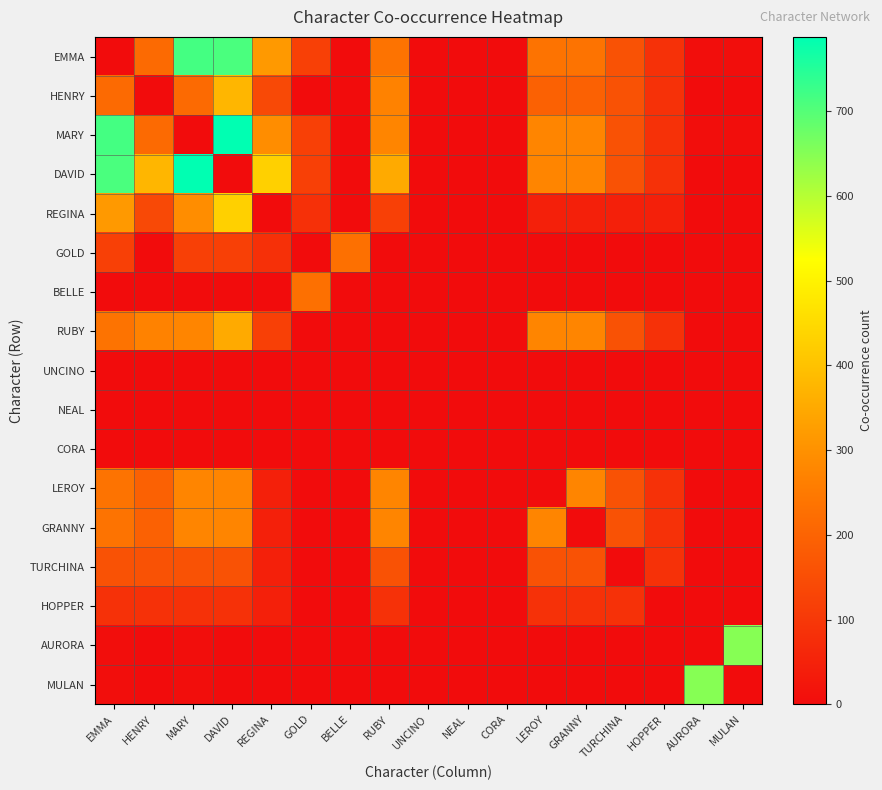

Reading right to left, extract all data points from this chart.

EMMA: MULAN=6	AURORA=6	HOPPER=85	TURCHINA=159	GRANNY=234	LEROY=234	CORA=0	NEAL=0	UNCINO=0	RUBY=234	BELLE=0	GOLD=120	REGINA=316	DAVID=711	MARY=717	HENRY=214	EMMA=0
HENRY: MULAN=0	AURORA=0	HOPPER=85	TURCHINA=159	GRANNY=195	LEROY=195	CORA=0	NEAL=0	UNCINO=0	RUBY=270	BELLE=0	GOLD=0	REGINA=139	DAVID=376	MARY=214	HENRY=0	EMMA=214
MARY: MULAN=6	AURORA=6	HOPPER=85	TURCHINA=159	GRANNY=277	LEROY=277	CORA=0	NEAL=0	UNCINO=0	RUBY=277	BELLE=0	GOLD=120	REGINA=292	DAVID=788	MARY=0	HENRY=214	EMMA=717
DAVID: MULAN=0	AURORA=0	HOPPER=85	TURCHINA=159	GRANNY=277	LEROY=277	CORA=0	NEAL=0	UNCINO=0	RUBY=352	BELLE=0	GOLD=120	REGINA=428	DAVID=0	MARY=788	HENRY=376	EMMA=711
REGINA: MULAN=0	AURORA=0	HOPPER=45	TURCHINA=45	GRANNY=45	LEROY=45	CORA=0	NEAL=0	UNCINO=0	RUBY=120	BELLE=0	GOLD=83	REGINA=0	DAVID=428	MARY=292	HENRY=139	EMMA=316
GOLD: MULAN=0	AURORA=0	HOPPER=0	TURCHINA=0	GRANNY=0	LEROY=0	CORA=0	NEAL=0	UNCINO=0	RUBY=0	BELLE=228	GOLD=0	REGINA=83	DAVID=120	MARY=120	HENRY=0	EMMA=120
BELLE: MULAN=0	AURORA=0	HOPPER=0	TURCHINA=0	GRANNY=0	LEROY=0	CORA=0	NEAL=0	UNCINO=0	RUBY=0	BELLE=0	GOLD=228	REGINA=0	DAVID=0	MARY=0	HENRY=0	EMMA=0
RUBY: MULAN=0	AURORA=0	HOPPER=85	TURCHINA=159	GRANNY=277	LEROY=277	CORA=0	NEAL=0	UNCINO=0	RUBY=0	BELLE=0	GOLD=0	REGINA=120	DAVID=352	MARY=277	HENRY=270	EMMA=234
UNCINO: MULAN=0	AURORA=0	HOPPER=0	TURCHINA=0	GRANNY=0	LEROY=0	CORA=0	NEAL=0	UNCINO=0	RUBY=0	BELLE=0	GOLD=0	REGINA=0	DAVID=0	MARY=0	HENRY=0	EMMA=0
NEAL: MULAN=0	AURORA=0	HOPPER=0	TURCHINA=0	GRANNY=0	LEROY=0	CORA=0	NEAL=0	UNCINO=0	RUBY=0	BELLE=0	GOLD=0	REGINA=0	DAVID=0	MARY=0	HENRY=0	EMMA=0
CORA: MULAN=0	AURORA=0	HOPPER=0	TURCHINA=0	GRANNY=0	LEROY=0	CORA=0	NEAL=0	UNCINO=0	RUBY=0	BELLE=0	GOLD=0	REGINA=0	DAVID=0	MARY=0	HENRY=0	EMMA=0
LEROY: MULAN=0	AURORA=0	HOPPER=85	TURCHINA=159	GRANNY=277	LEROY=0	CORA=0	NEAL=0	UNCINO=0	RUBY=277	BELLE=0	GOLD=0	REGINA=45	DAVID=277	MARY=277	HENRY=195	EMMA=234
GRANNY: MULAN=0	AURORA=0	HOPPER=85	TURCHINA=159	GRANNY=0	LEROY=277	CORA=0	NEAL=0	UNCINO=0	RUBY=277	BELLE=0	GOLD=0	REGINA=45	DAVID=277	MARY=277	HENRY=195	EMMA=234
TURCHINA: MULAN=0	AURORA=0	HOPPER=85	TURCHINA=0	GRANNY=159	LEROY=159	CORA=0	NEAL=0	UNCINO=0	RUBY=159	BELLE=0	GOLD=0	REGINA=45	DAVID=159	MARY=159	HENRY=159	EMMA=159
HOPPER: MULAN=0	AURORA=0	HOPPER=0	TURCHINA=85	GRANNY=85	LEROY=85	CORA=0	NEAL=0	UNCINO=0	RUBY=85	BELLE=0	GOLD=0	REGINA=45	DAVID=85	MARY=85	HENRY=85	EMMA=85
AURORA: MULAN=648	AURORA=0	HOPPER=0	TURCHINA=0	GRANNY=0	LEROY=0	CORA=0	NEAL=0	UNCINO=0	RUBY=0	BELLE=0	GOLD=0	REGINA=0	DAVID=0	MARY=6	HENRY=0	EMMA=6
MULAN: MULAN=0	AURORA=648	HOPPER=0	TURCHINA=0	GRANNY=0	LEROY=0	CORA=0	NEAL=0	UNCINO=0	RUBY=0	BELLE=0	GOLD=0	REGINA=0	DAVID=0	MARY=6	HENRY=0	EMMA=6